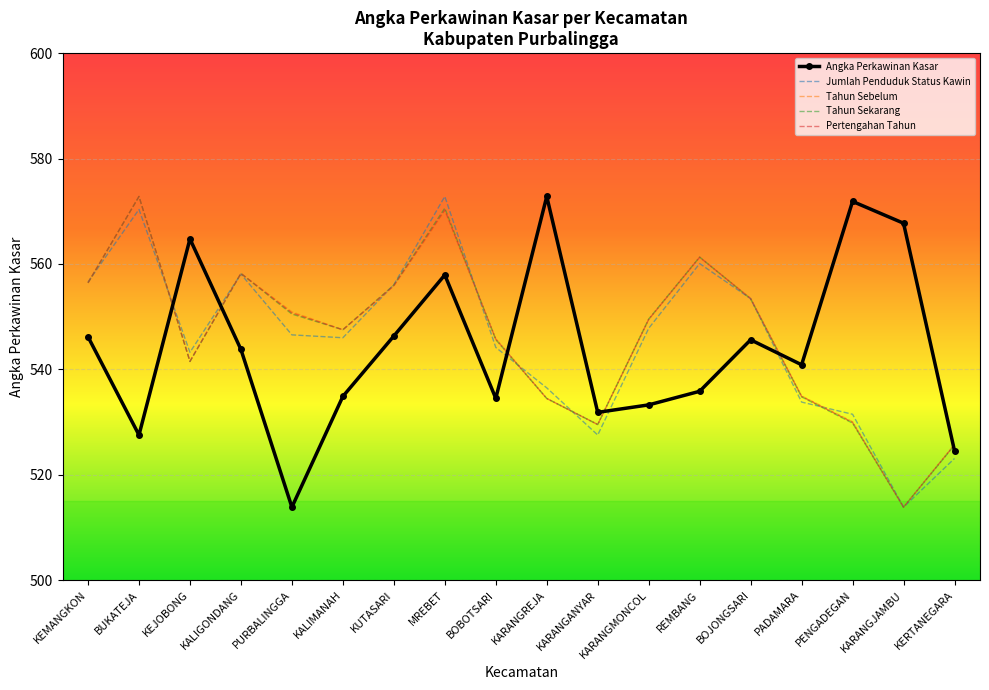

At which category is the sum across all series the highest?

MREBET